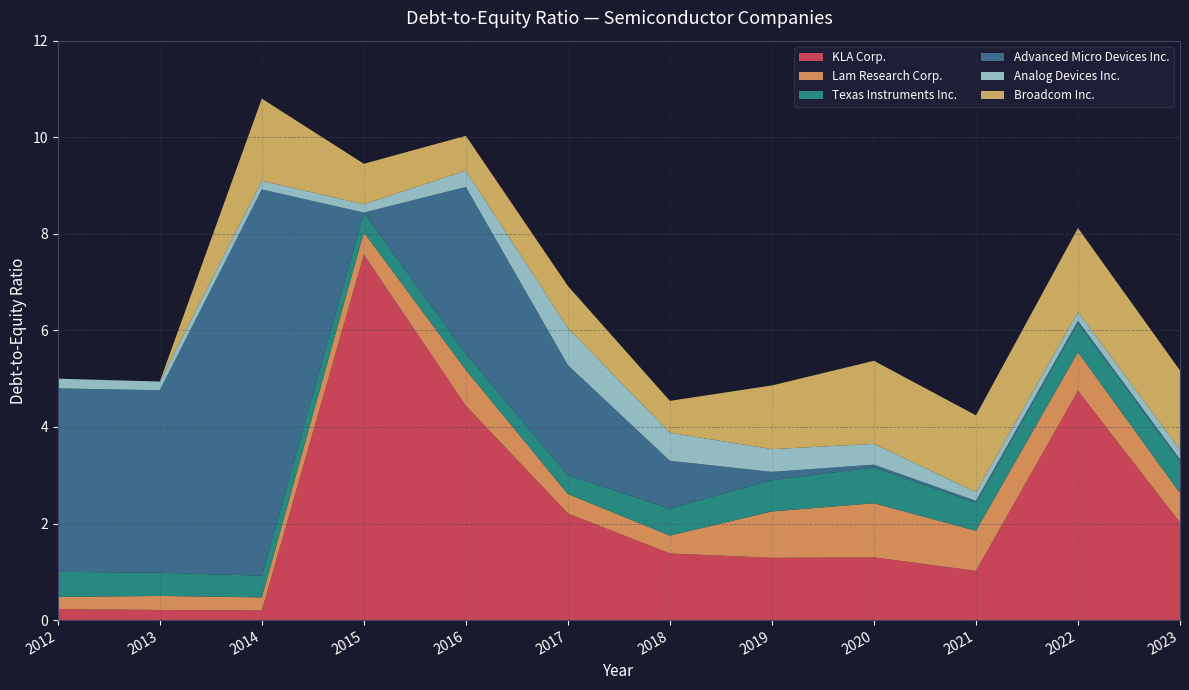

What is the highest value of the KLA Corp. series?

7.6